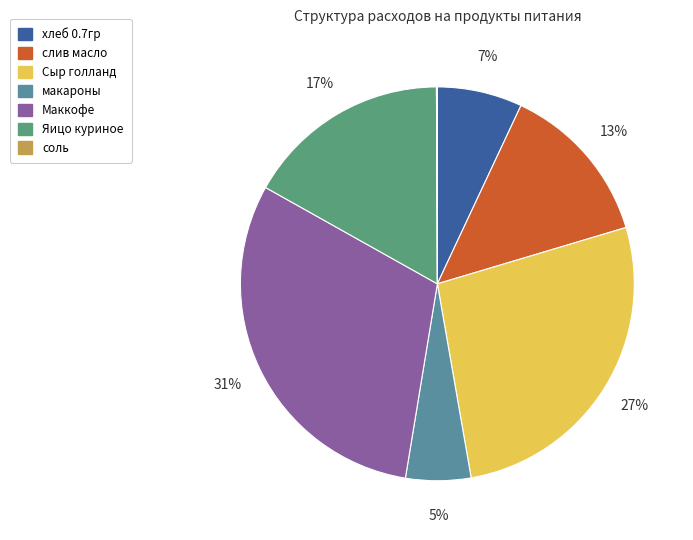

Does Яицо куриное account for over 50% of the chart?

No